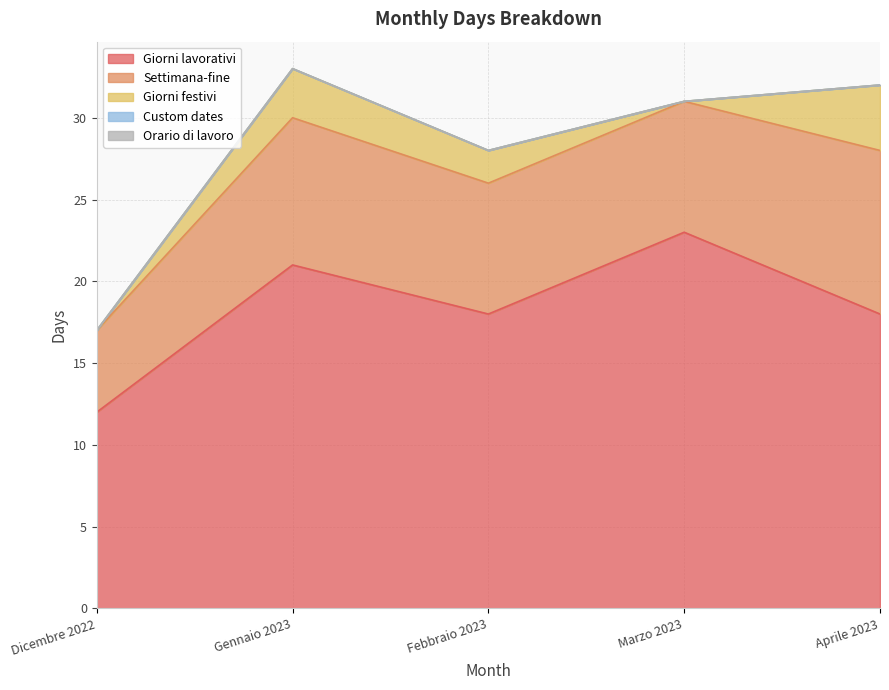

True or false: Orario di lavoro and Custom dates cross at least once.

False